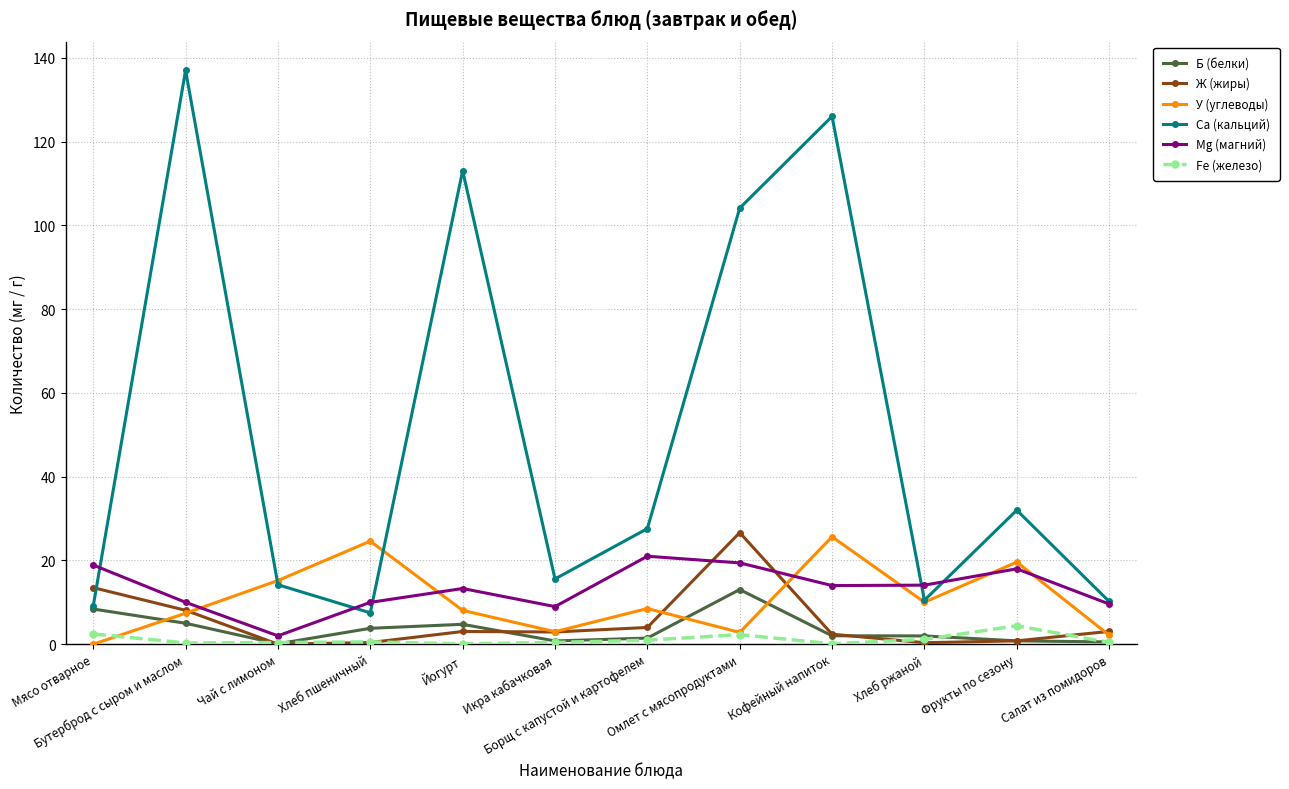

What is the sum of the Ж (жиры) values at Кофейный напиток and Хлеб пшеничный?

2.8